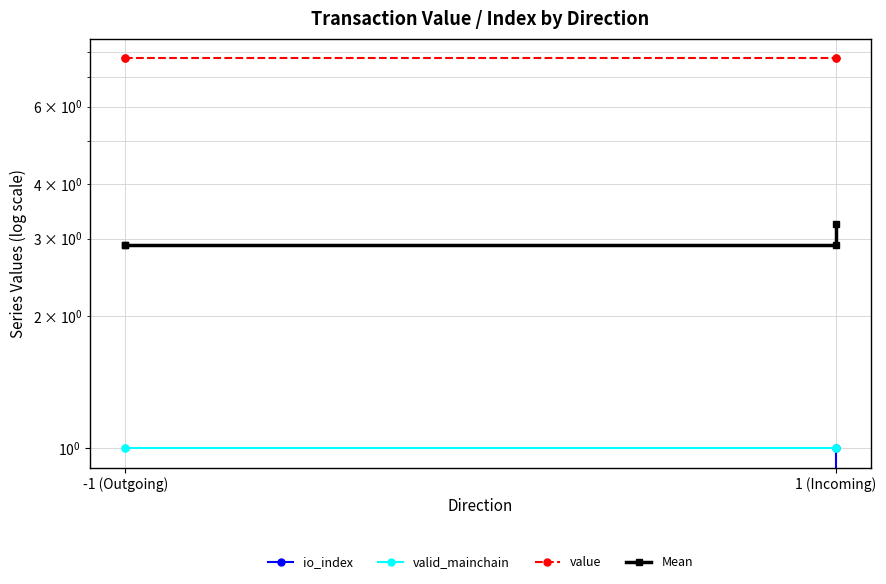

What is the maximum value shown in the chart?

7.7